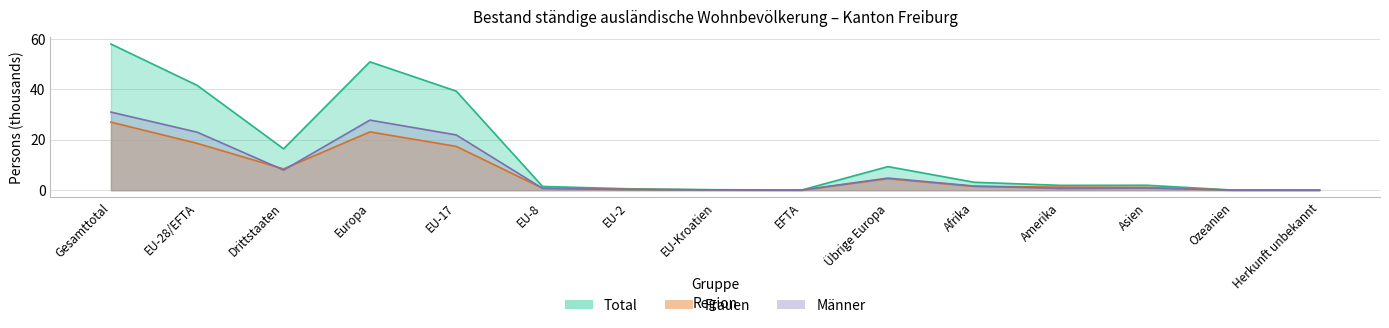

Which series has the largest range (max minus min)?

Total